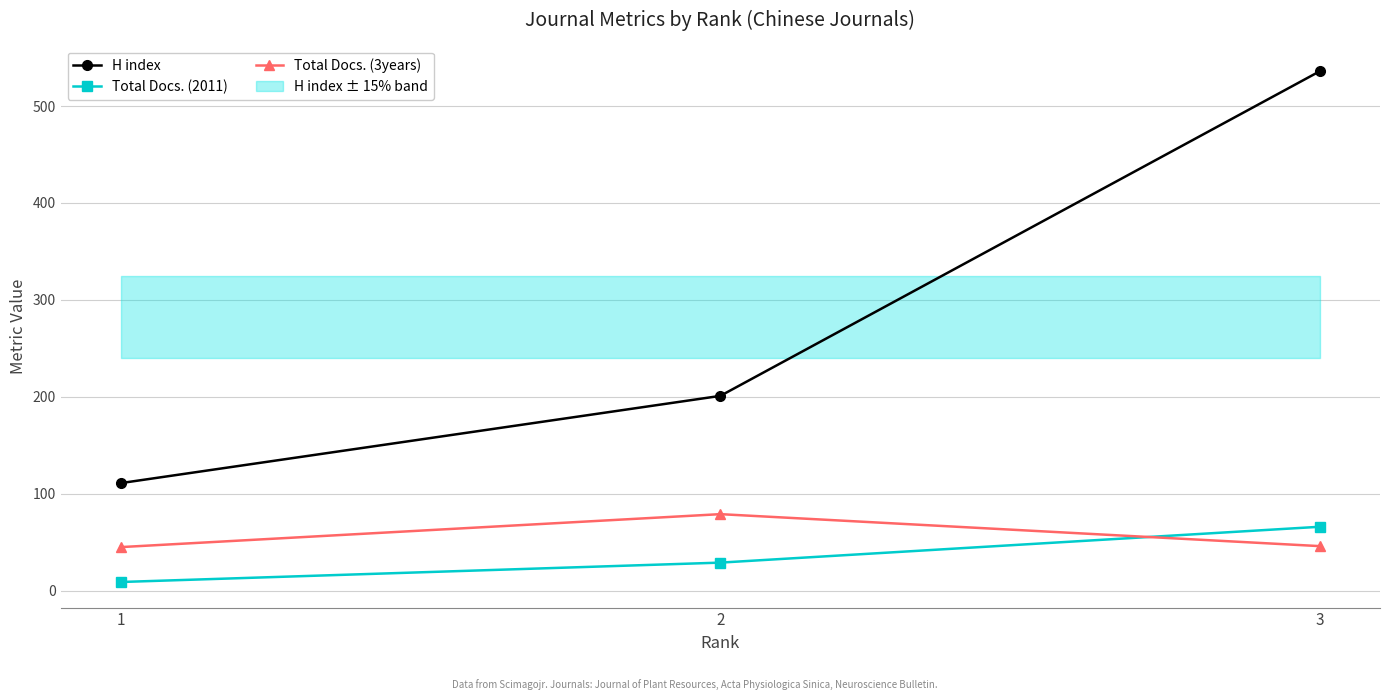

True or false: H index has a value of 201 at 2.

True